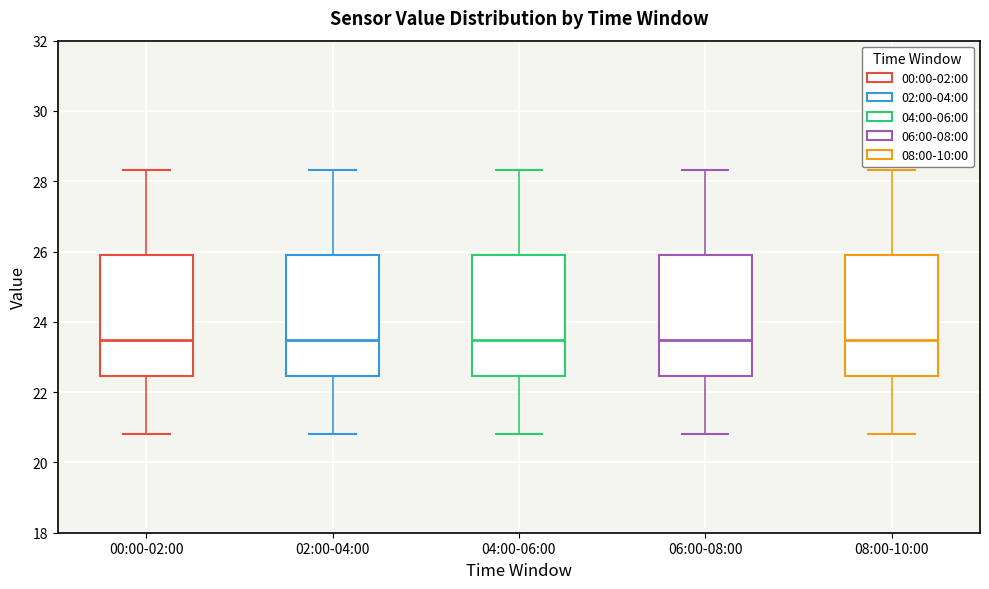

Reading left to right, transcribe this box plot: for each box, give where its median line is, the range the box spans, and where its two whiskers end, as read against the y-axis. The values are not printed on the chart, so give them approximately, as read against the axis.

00:00-02:00: median 23.4, box 22.4 to 25.8, whiskers 20.8 to 28.4
02:00-04:00: median 23.4, box 22.4 to 25.8, whiskers 20.8 to 28.4
04:00-06:00: median 23.4, box 22.4 to 25.8, whiskers 20.8 to 28.4
06:00-08:00: median 23.4, box 22.4 to 25.8, whiskers 20.8 to 28.4
08:00-10:00: median 23.4, box 22.4 to 25.8, whiskers 20.8 to 28.4